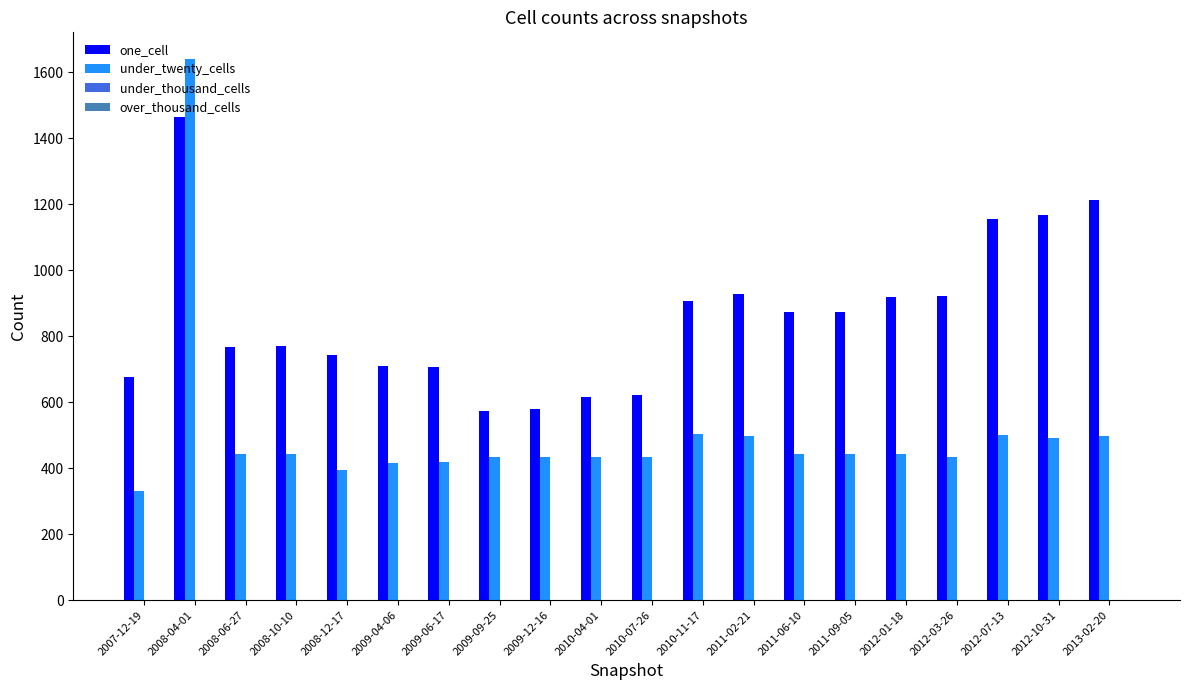

List the series in order of their overall mean, highest first.

one_cell, under_twenty_cells